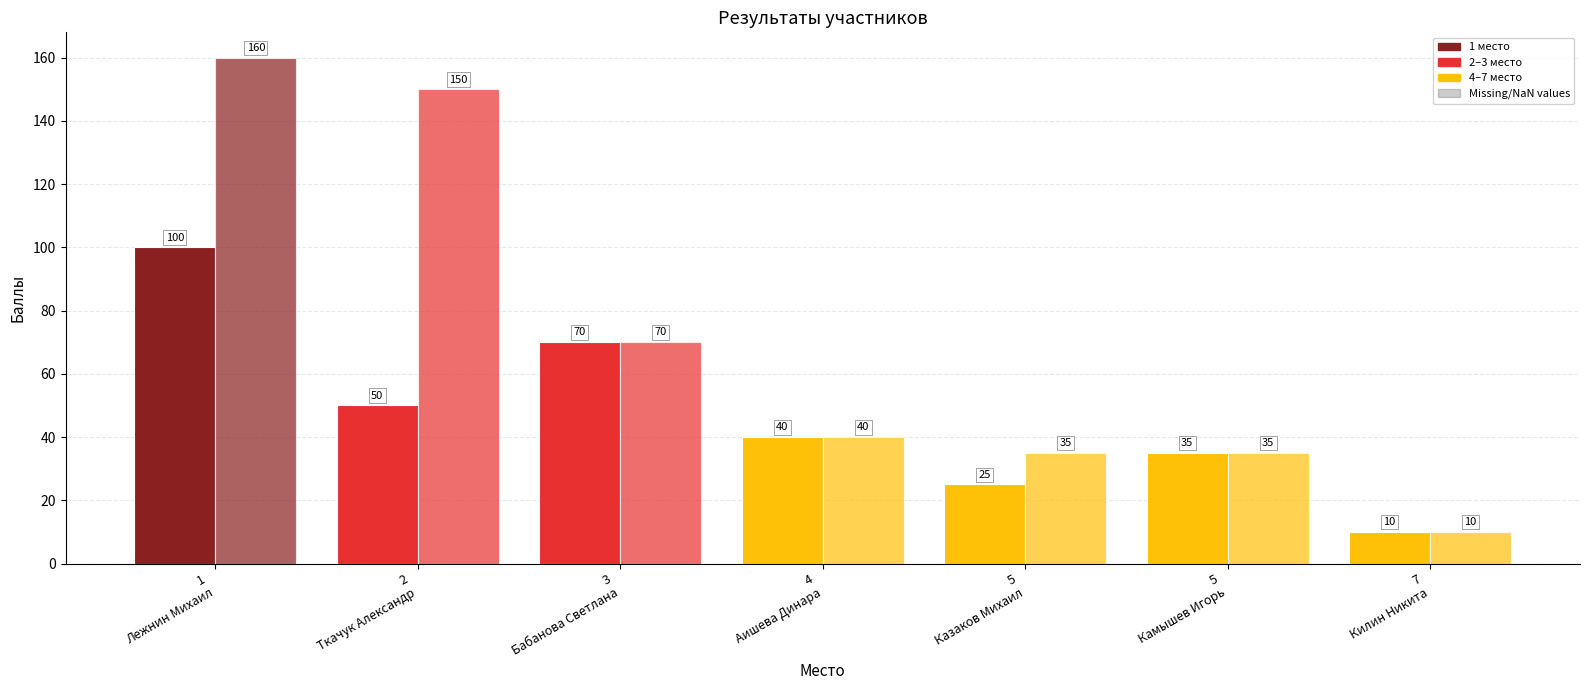

Reading left to right, extract all data points from this chart.

A: 100	50	70	40	25	35	10
Балл: 160	150	70	40	35	35	10